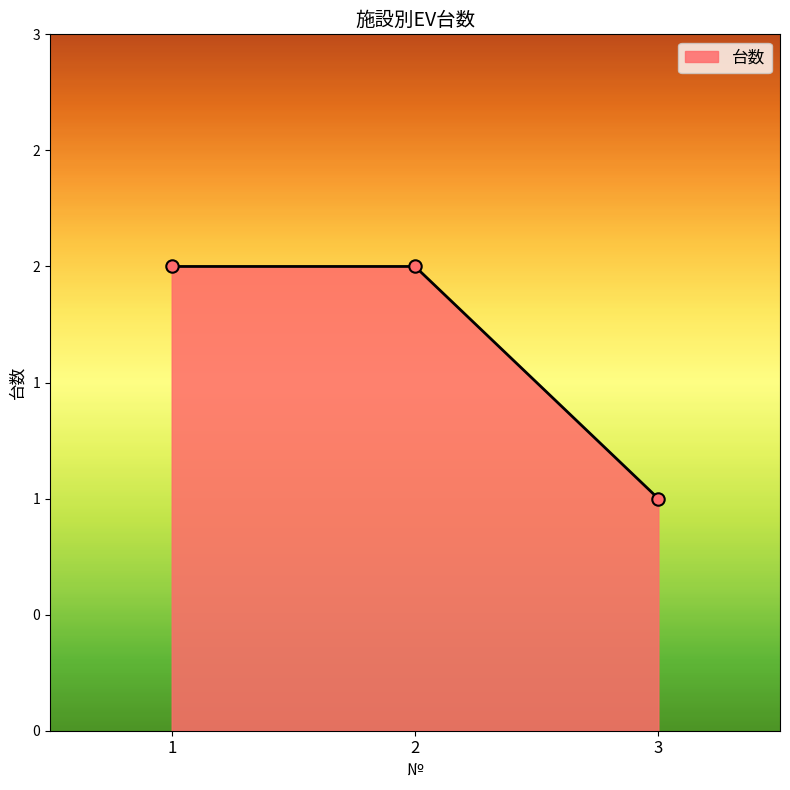

Does the chart have visible grid lines?

No